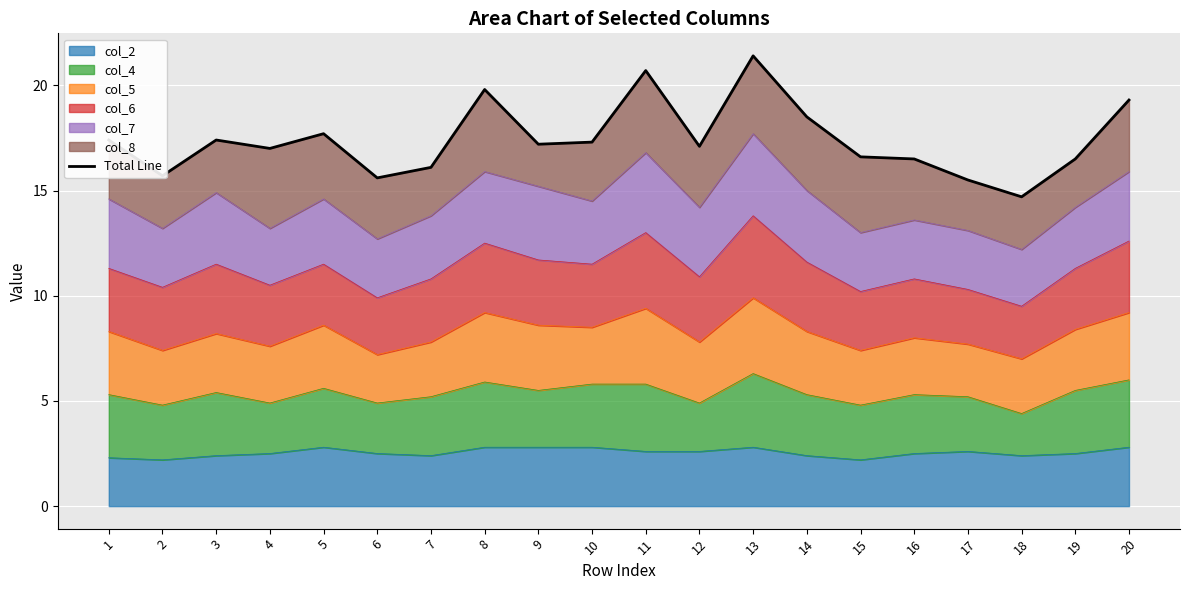

What is the value of the 2nd point from the left?

15.7